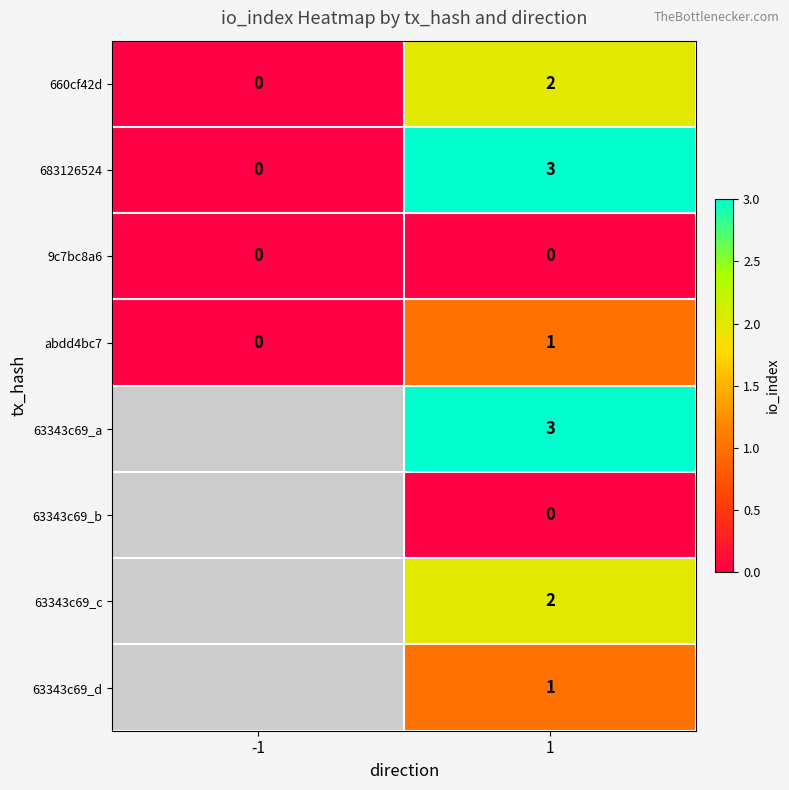

Rank the categories by abdd4bc7 value from lowest to highest.

-1, 1